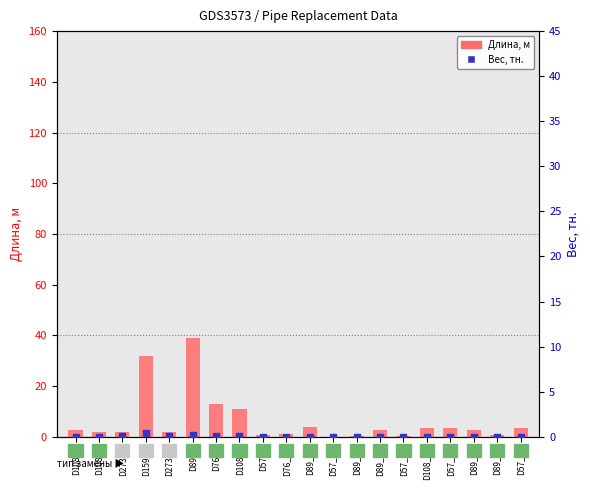

Is the value of Длина, м at D108_8 greater than the value of Вес, тн. at D89_11?

Yes